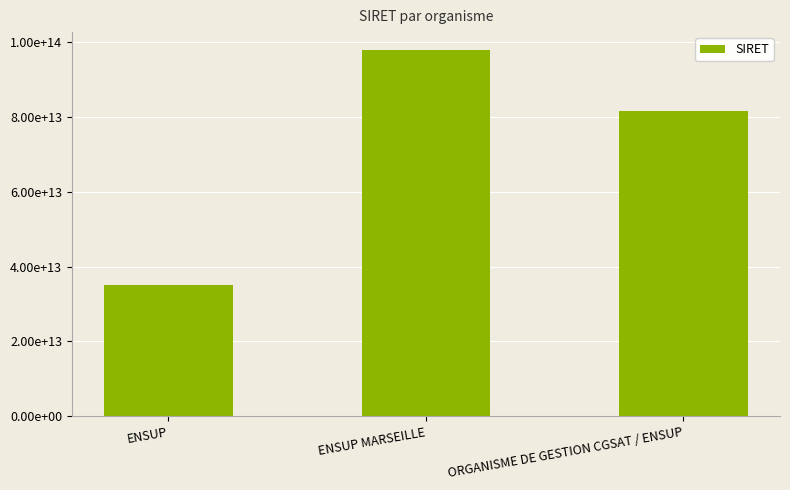

Are the bars horizontal?

No